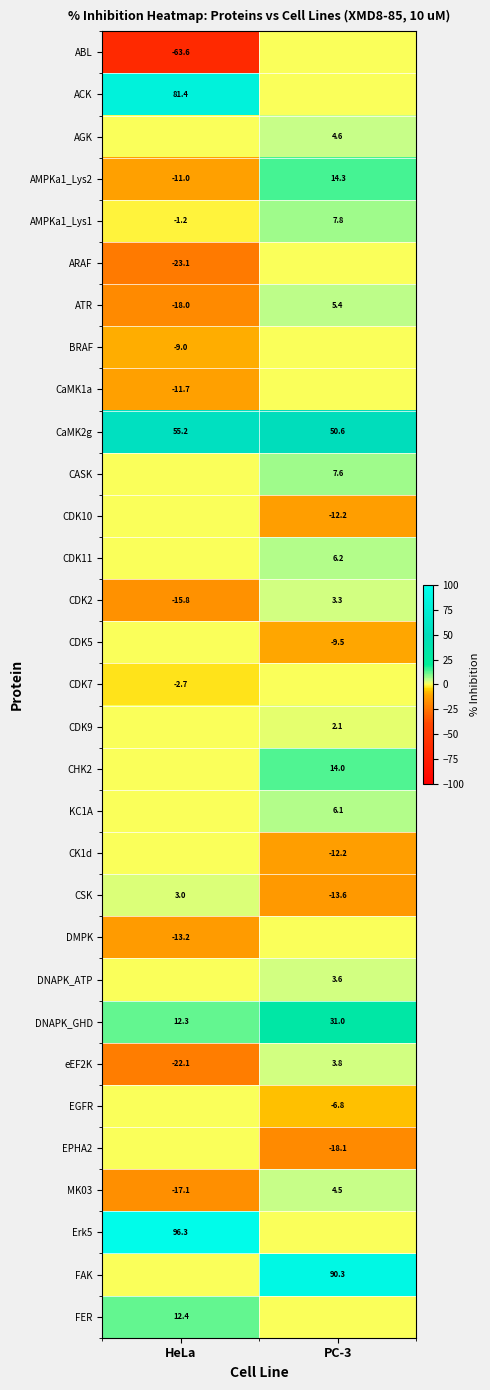

The CDK10 series shows -12.2 at PC-3. True or false?

True